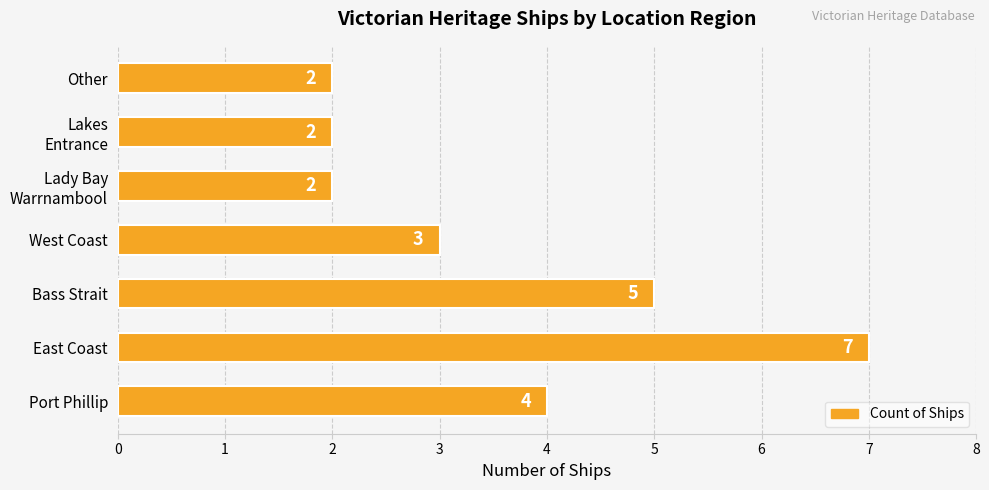

What is the greatest value displayed?

7